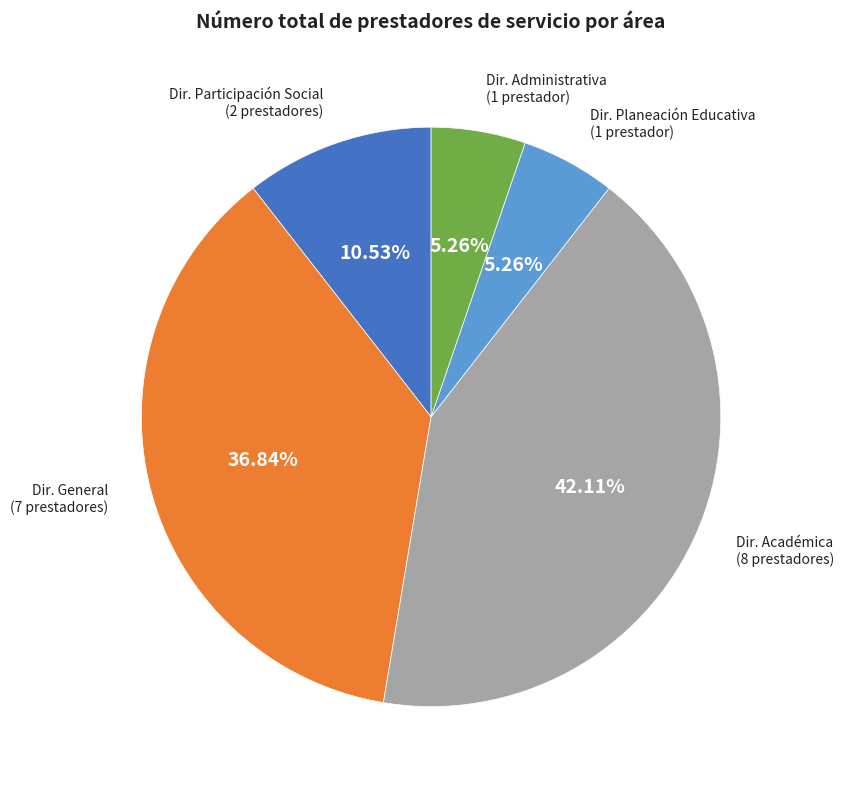

Is the sum of Dir. Participación Social (2 prestadores) and Dir. Planeación Educativa (1 prestador) greater than half?

No